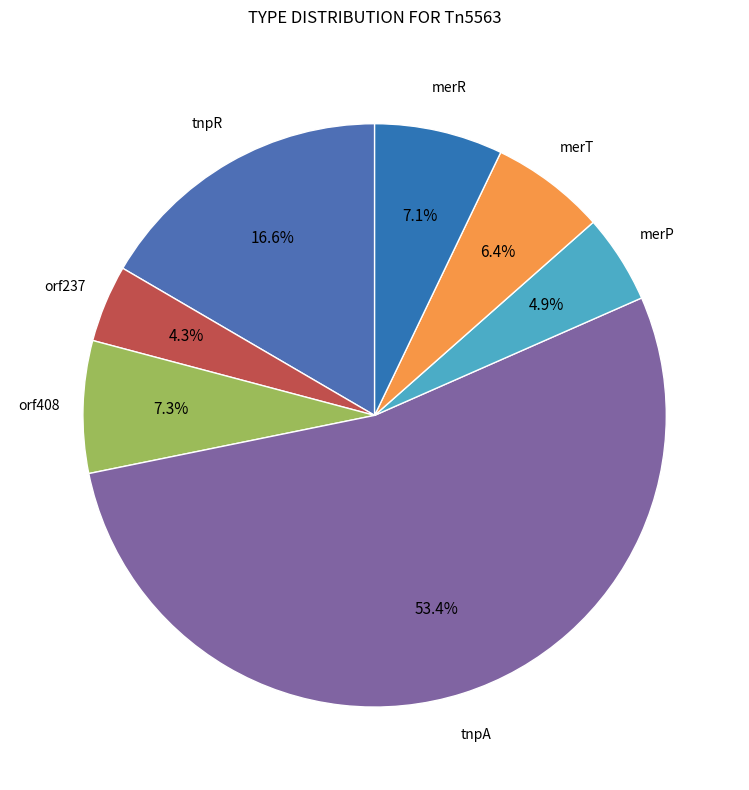

To the nearest percent, what is the average slice percentage?

14%